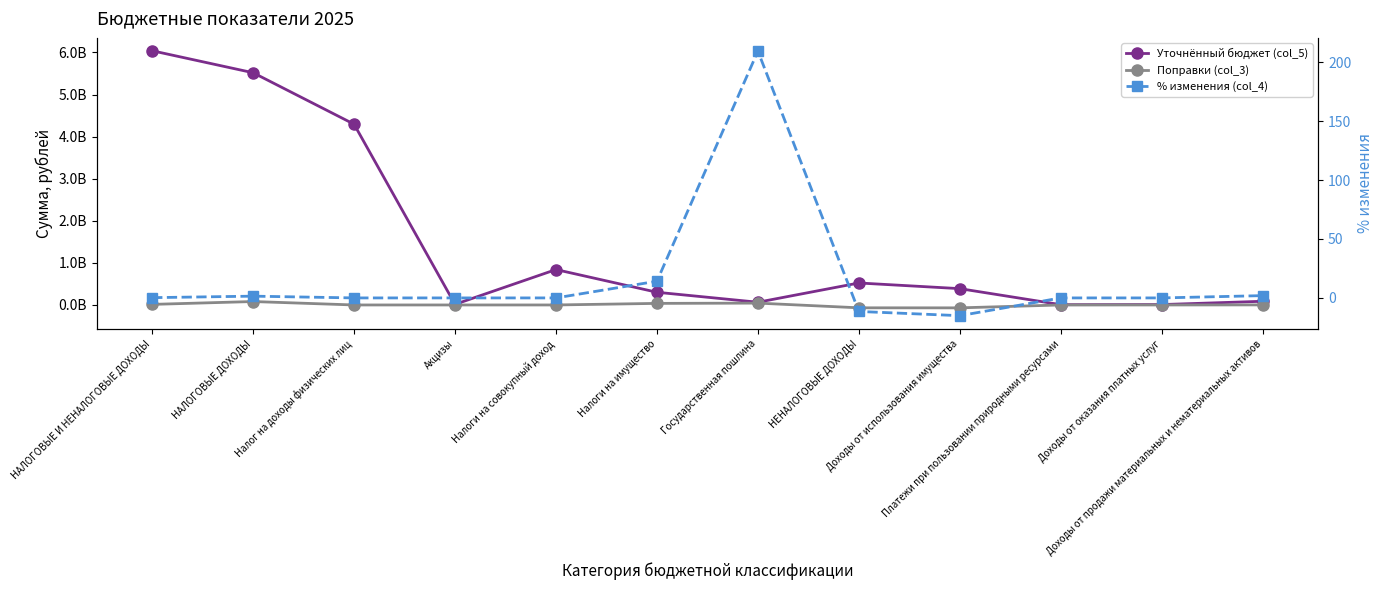

What is the approximate value of Поправки (col_3) at Доходы от продажи материальных и нематериальных активов?

1673054.0